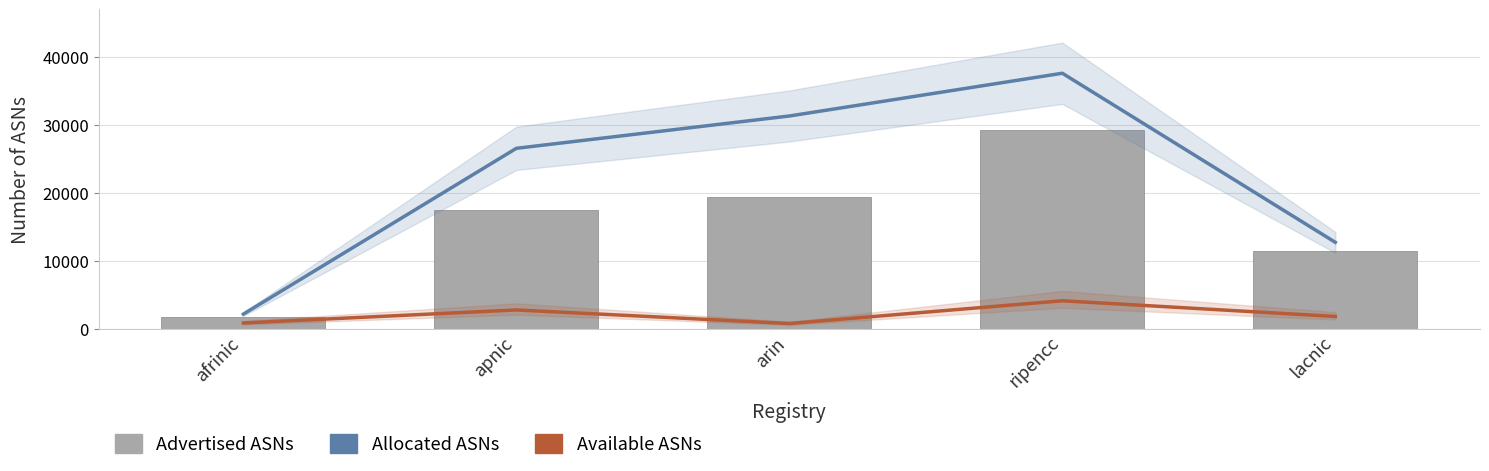

List the series in order of their peak value, lowest first.

Available ASNs, Advertised ASNs, Allocated ASNs